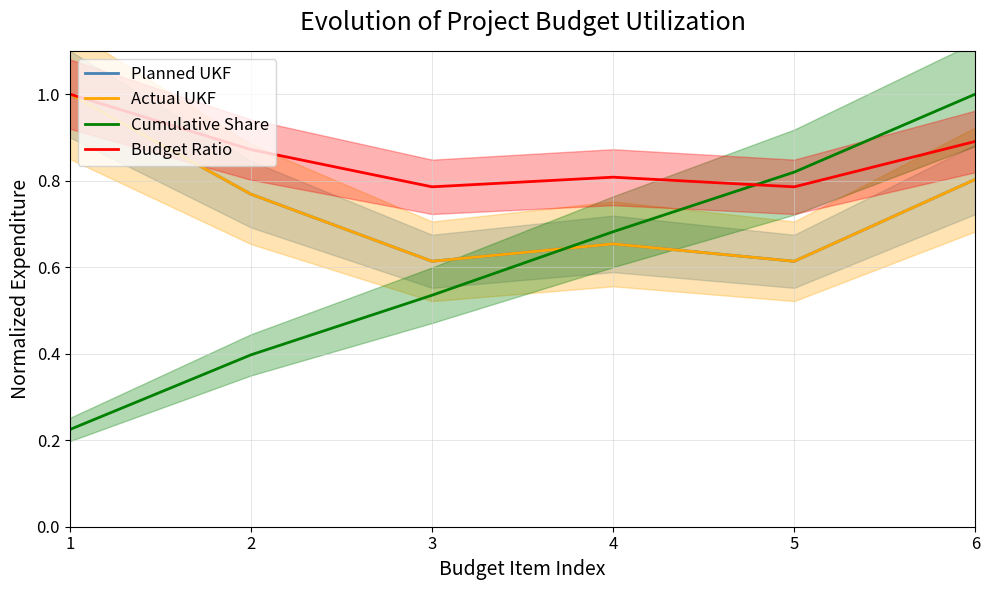

Between which two adjacent categories do Planned UKF and Cumulative Share first intersect?

3 and 4